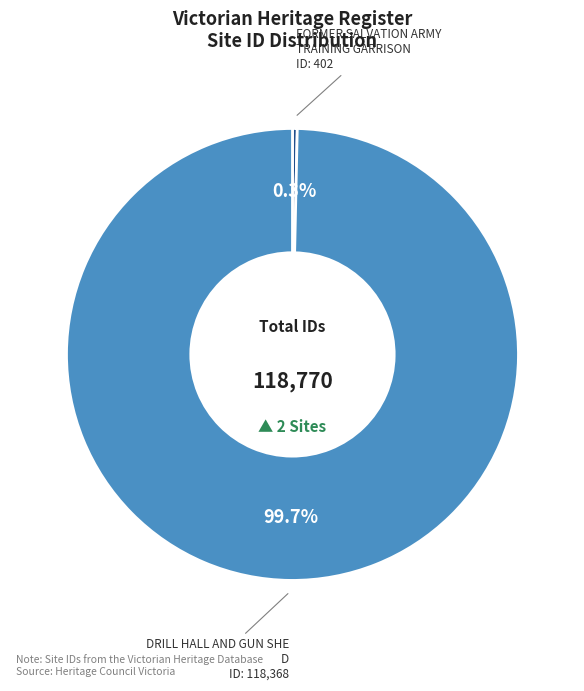

Is there a majority slice in this chart?

Yes